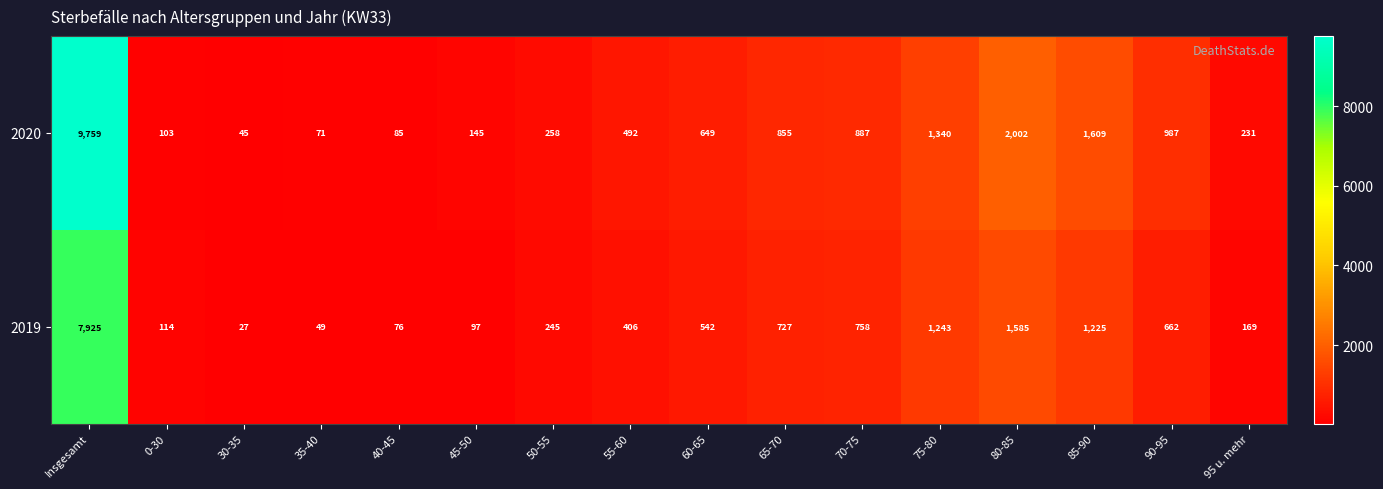

At which label does 2019 reach its peak?

Insgesamt